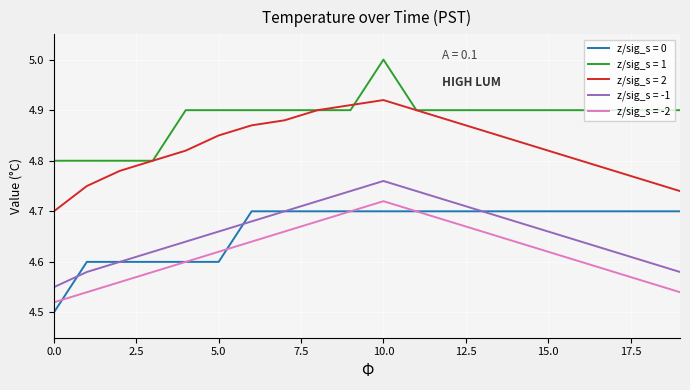

True or false: z/sig_s = -2 and z/sig_s = 1 intersect in this chart.

False